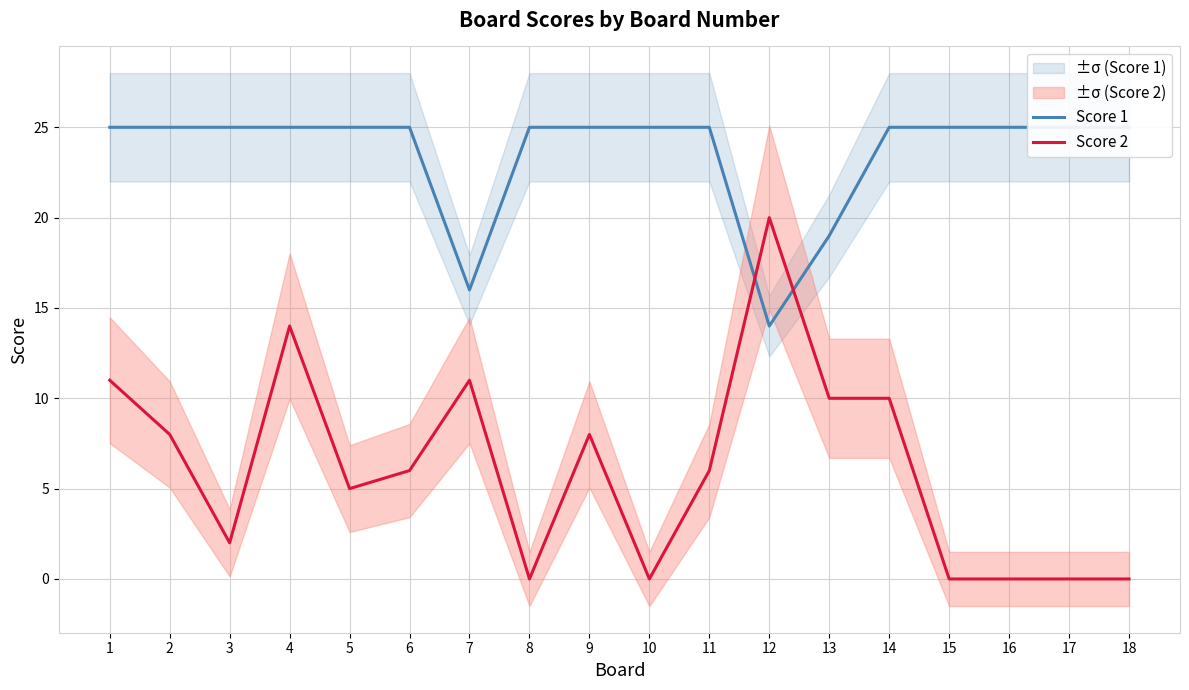

Between 1 and 17, which series saw the biggest shift?

Score 2